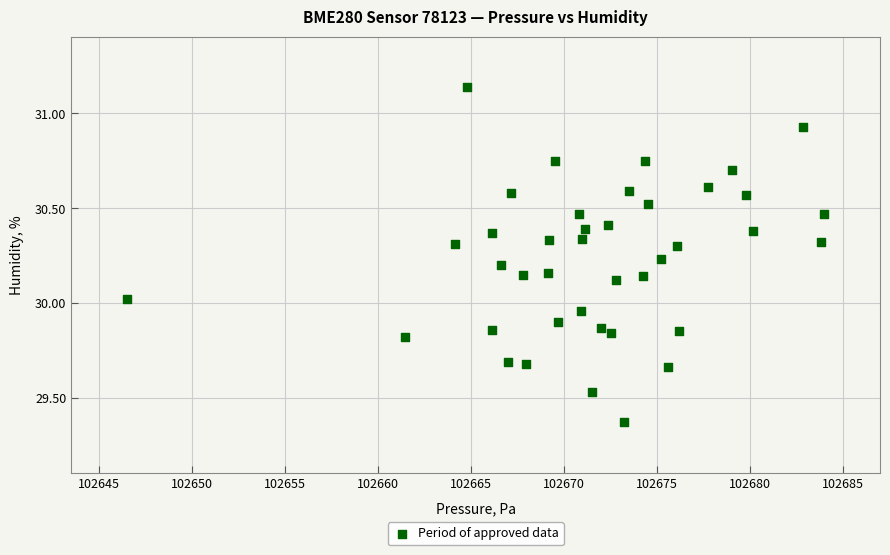

What is the range of Y values (max minus min)?

1.8